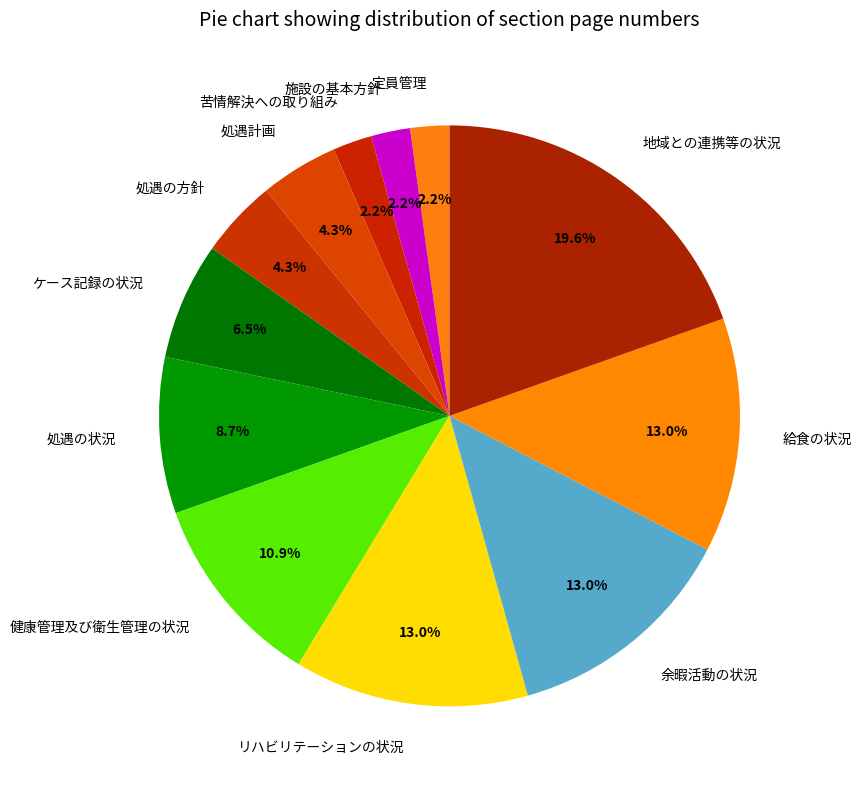

Approximately how many times larger is the value at 地域との連携等の状況 compared to 給食の状況?

1.5